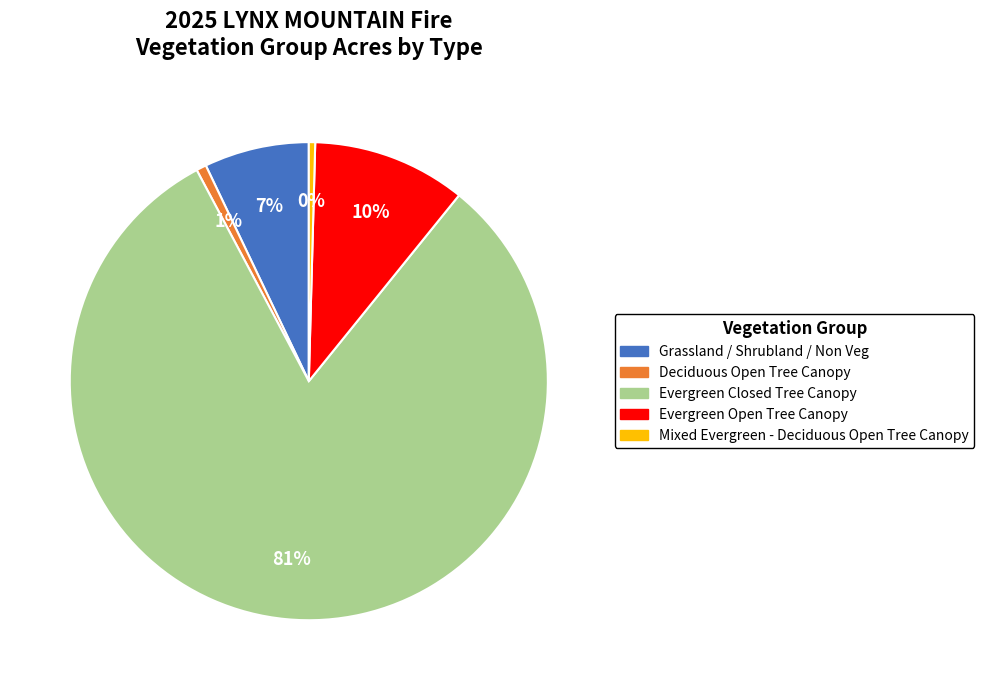

What is the largest slice in the pie chart?

Evergreen Closed Tree Canopy